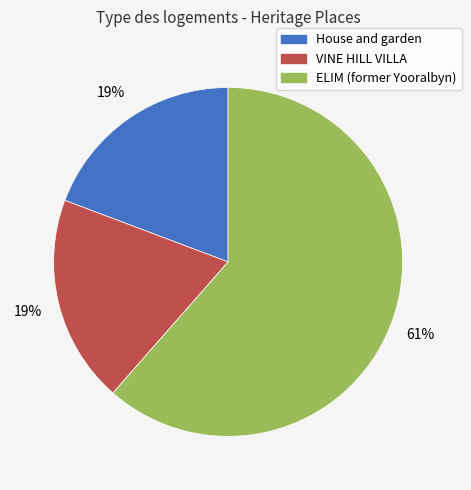

To the nearest percent, what is the average slice percentage?

33%